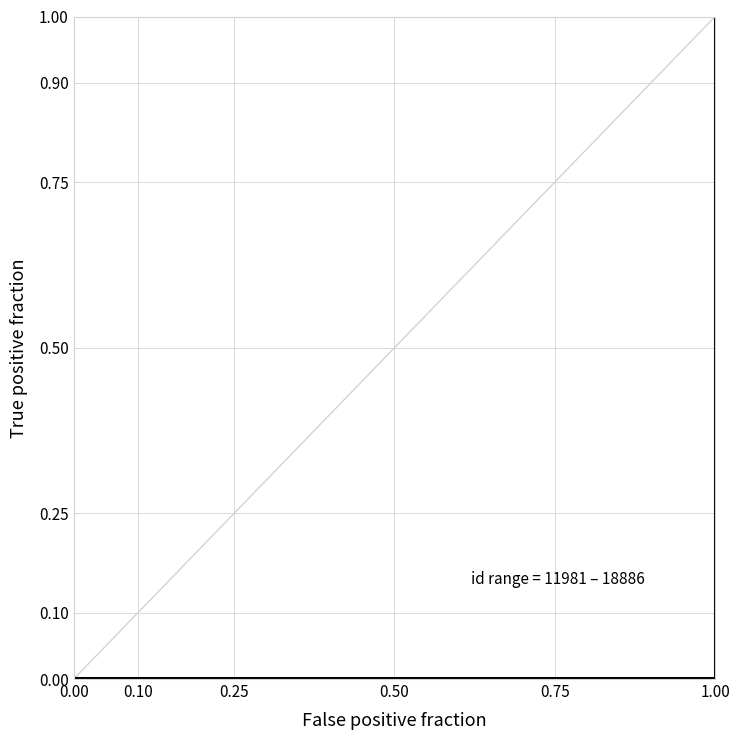

Count the number of categories in the chart.

6